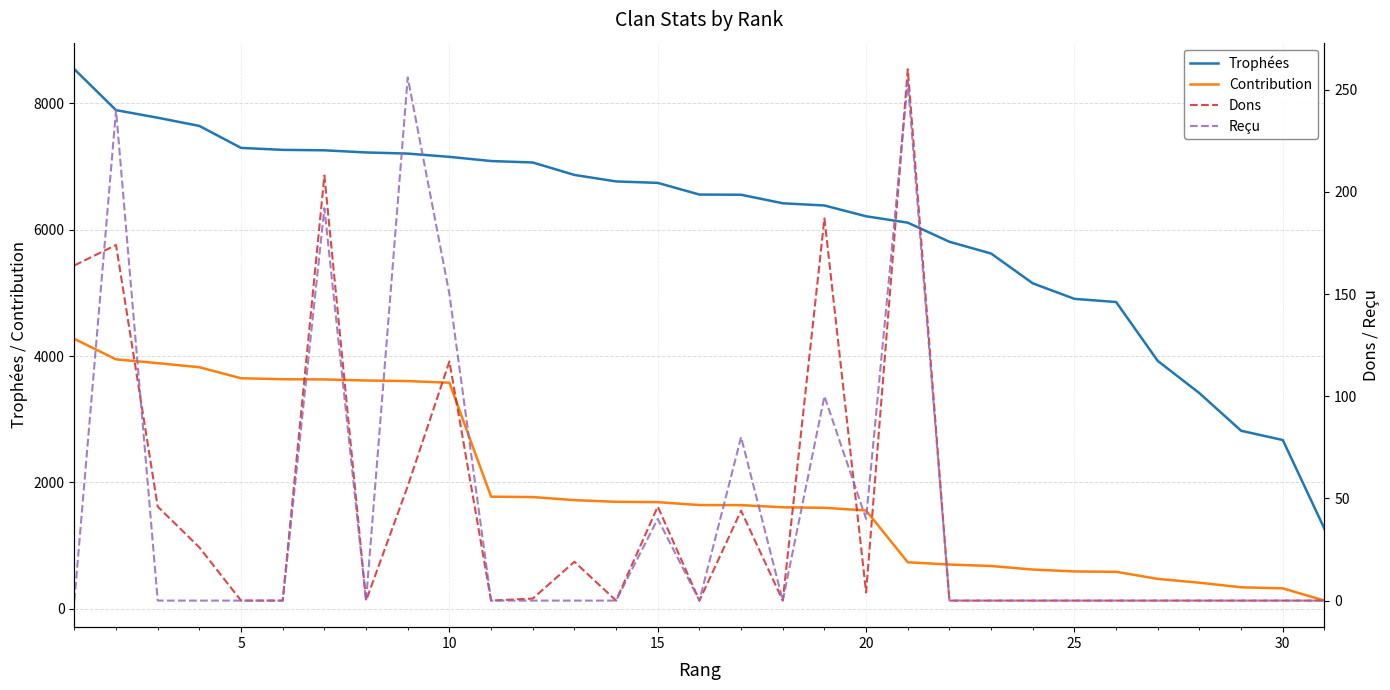

True or false: Contribution and Trophées intersect in this chart.

False